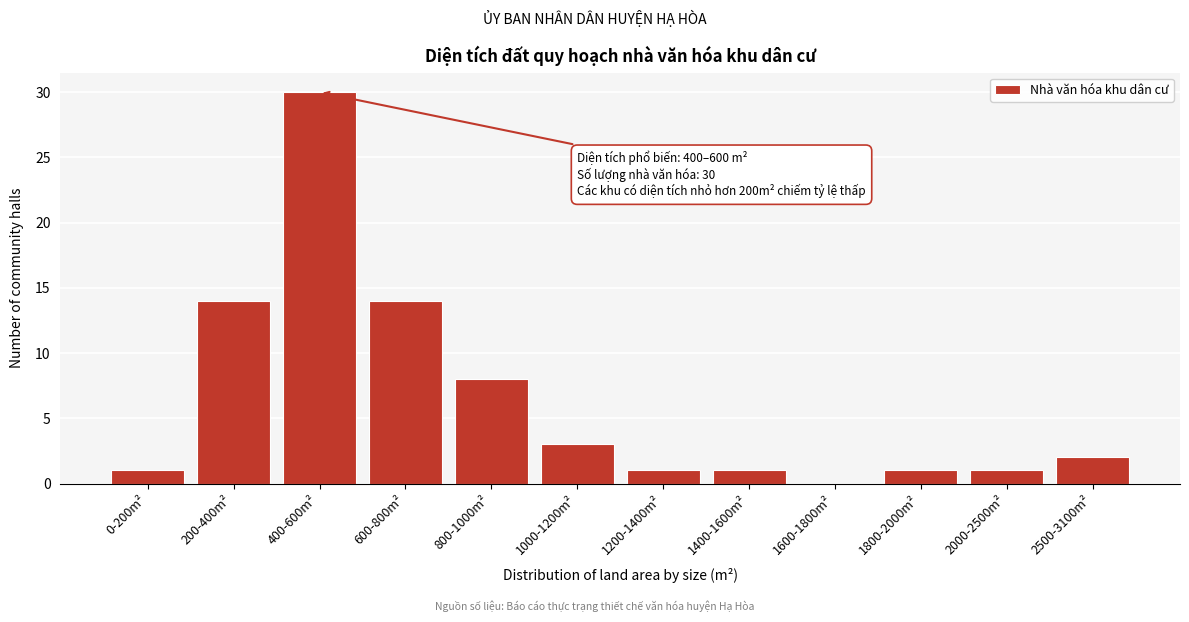

Reading left to right, transcribe all the data shown in this chart.

0-200m²=1	200-400m²=14	400-600m²=30	600-800m²=14	800-1000m²=8	1000-1200m²=3	1200-1400m²=1	1400-1600m²=1	1600-1800m²=0	1800-2000m²=1	2000-2500m²=1	2500-3100m²=2